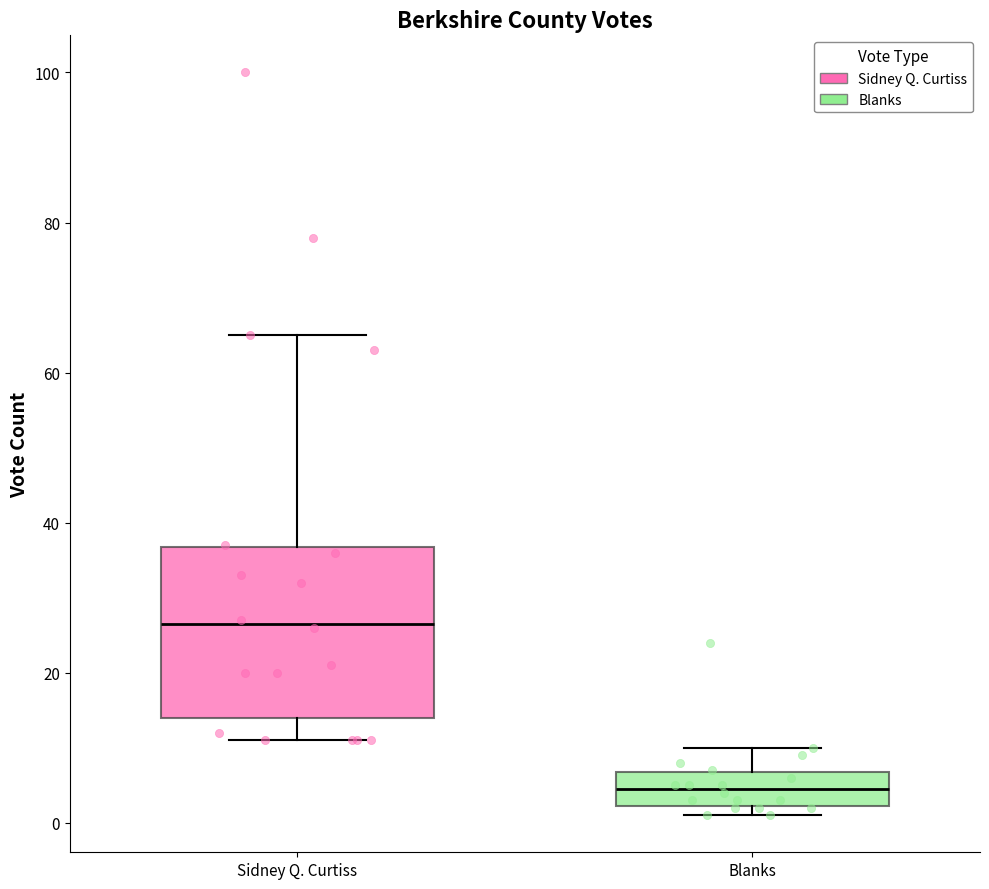

Reading left to right, transcribe this box plot: for each box, give where its median line is, the range the box spans, and where its two whiskers end, as read against the y-axis. The values are not printed on the chart, so give them approximately, as read against the axis.

Sidney Q. Curtiss: median 26, box 14 to 36, whiskers 12 to 66
Blanks: median 4, box 2 to 6, whiskers 2 (just below the box's lower edge) to 10